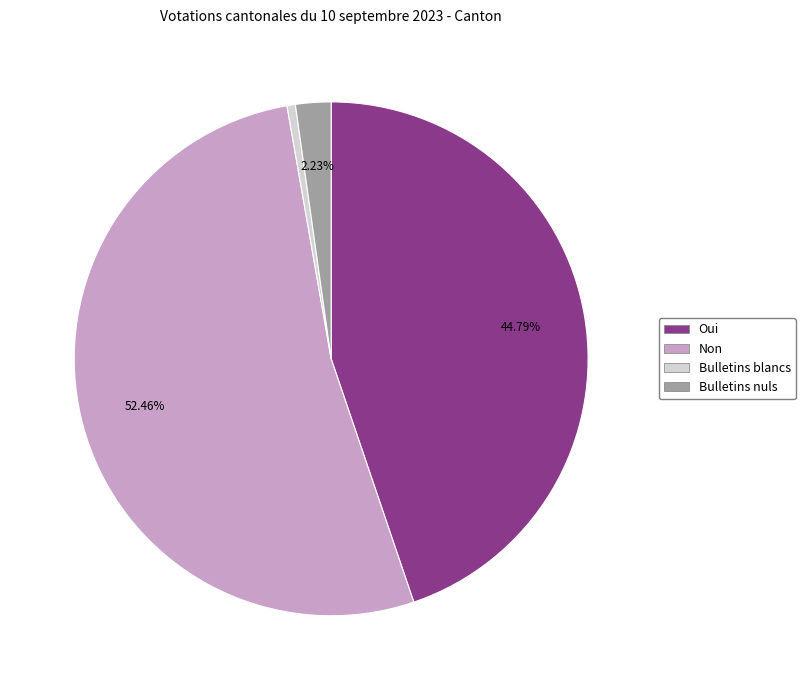

How many slices are in this pie chart?

4